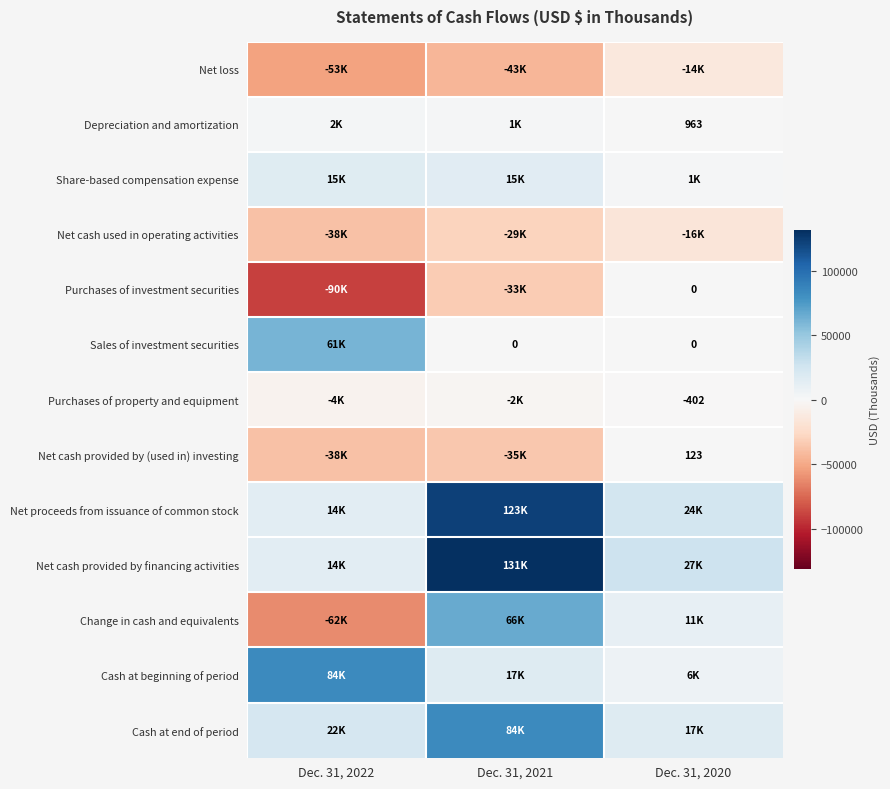

The Net cash provided by (used in) investing series shows 60 at Dec. 31, 2020. True or false?

False